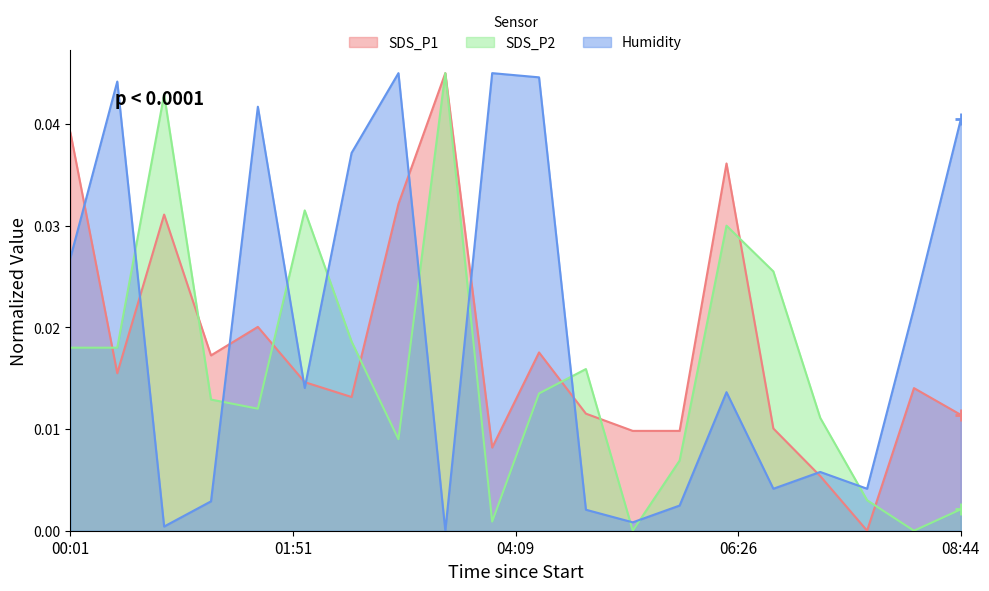

List the series in order of their overall mean, lowest first.

SDS_P2, SDS_P1, Humidity